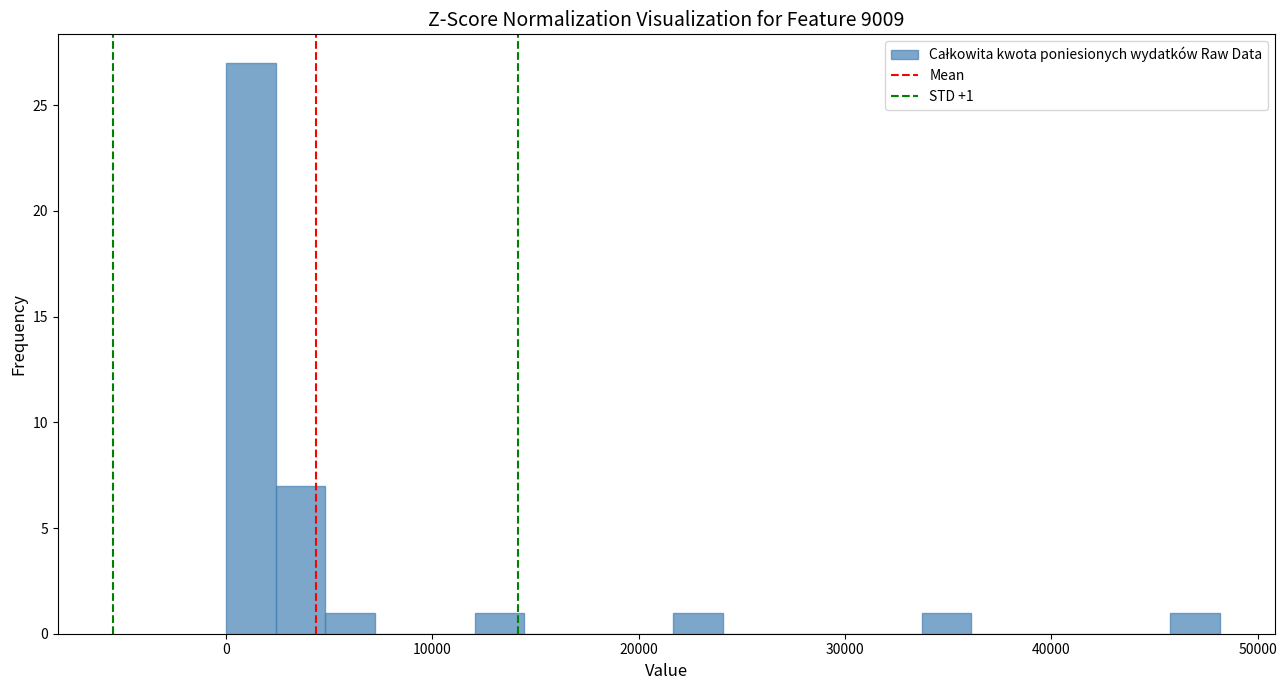

Around what value on the x-axis is the tallest bar? Give the approximate position of its centre, as read against the axis.

1000